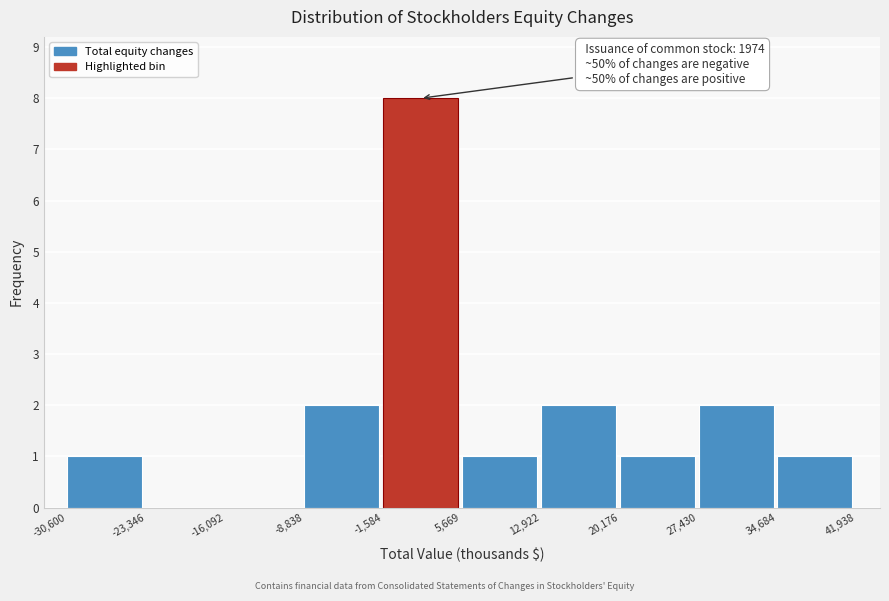

Which range on the x-axis has the tallest bar?

-1,584 to 5,669